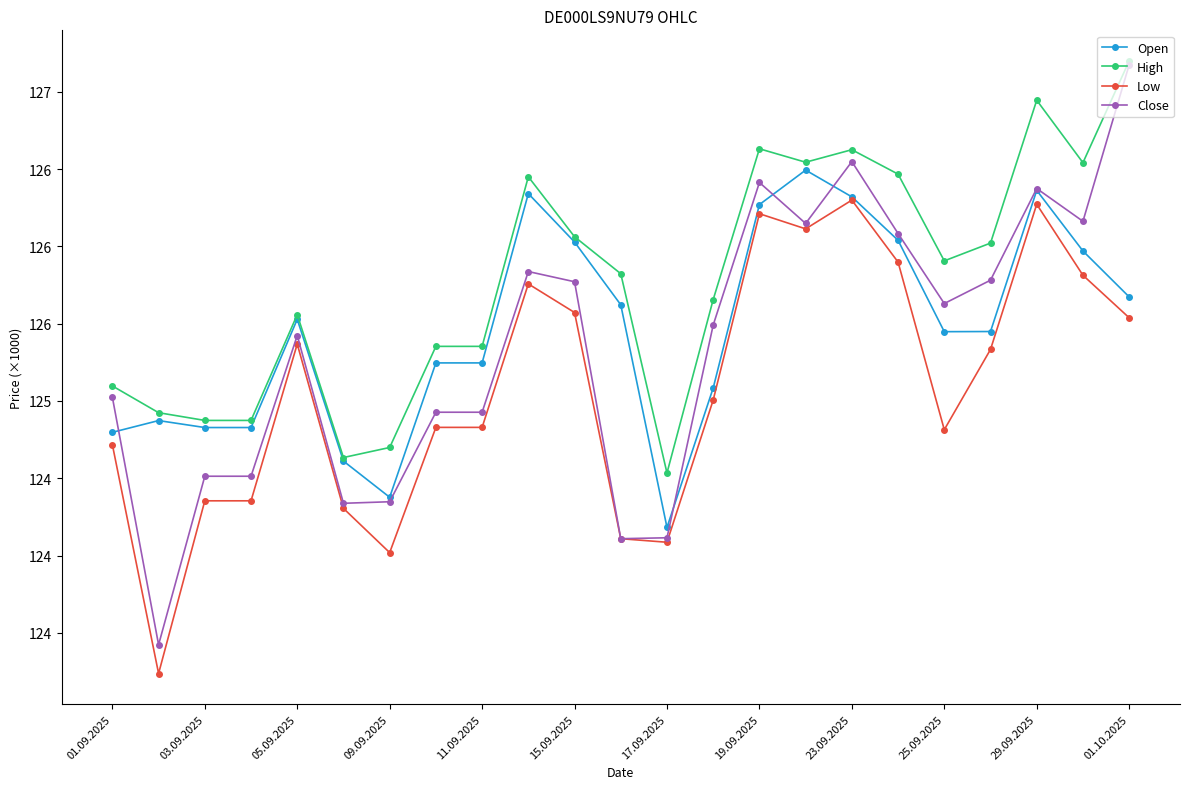

At which label does Close reach its peak?

01.10.2025